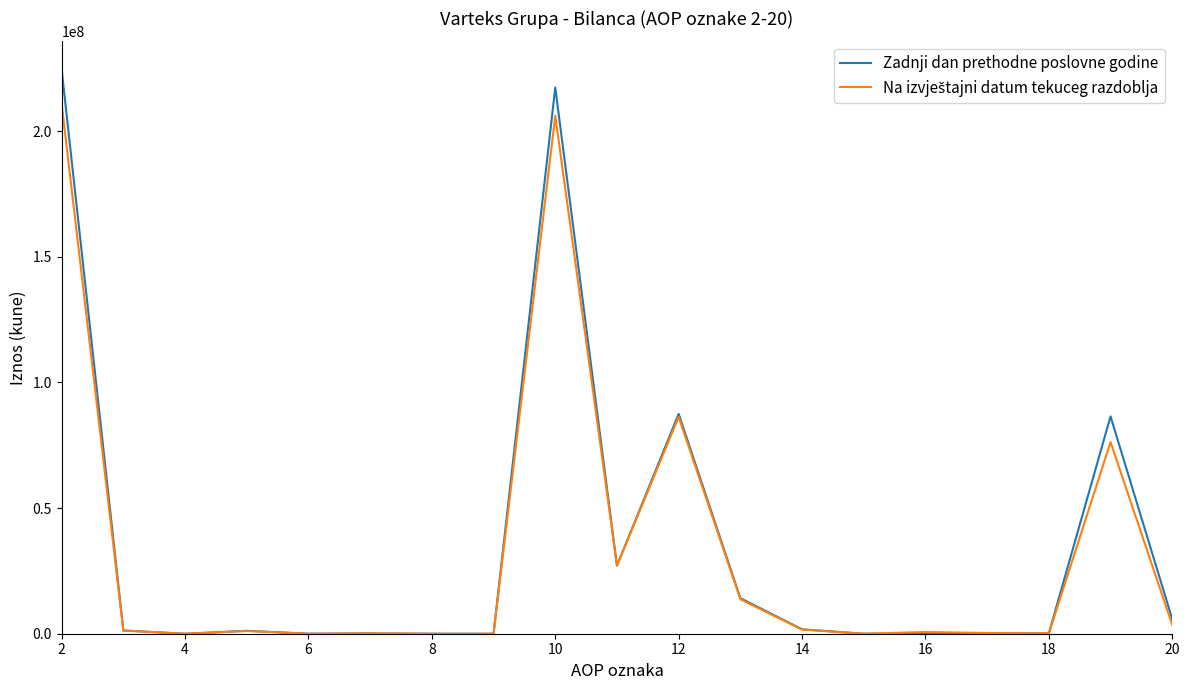

What is the maximum value shown in the chart?

224541876